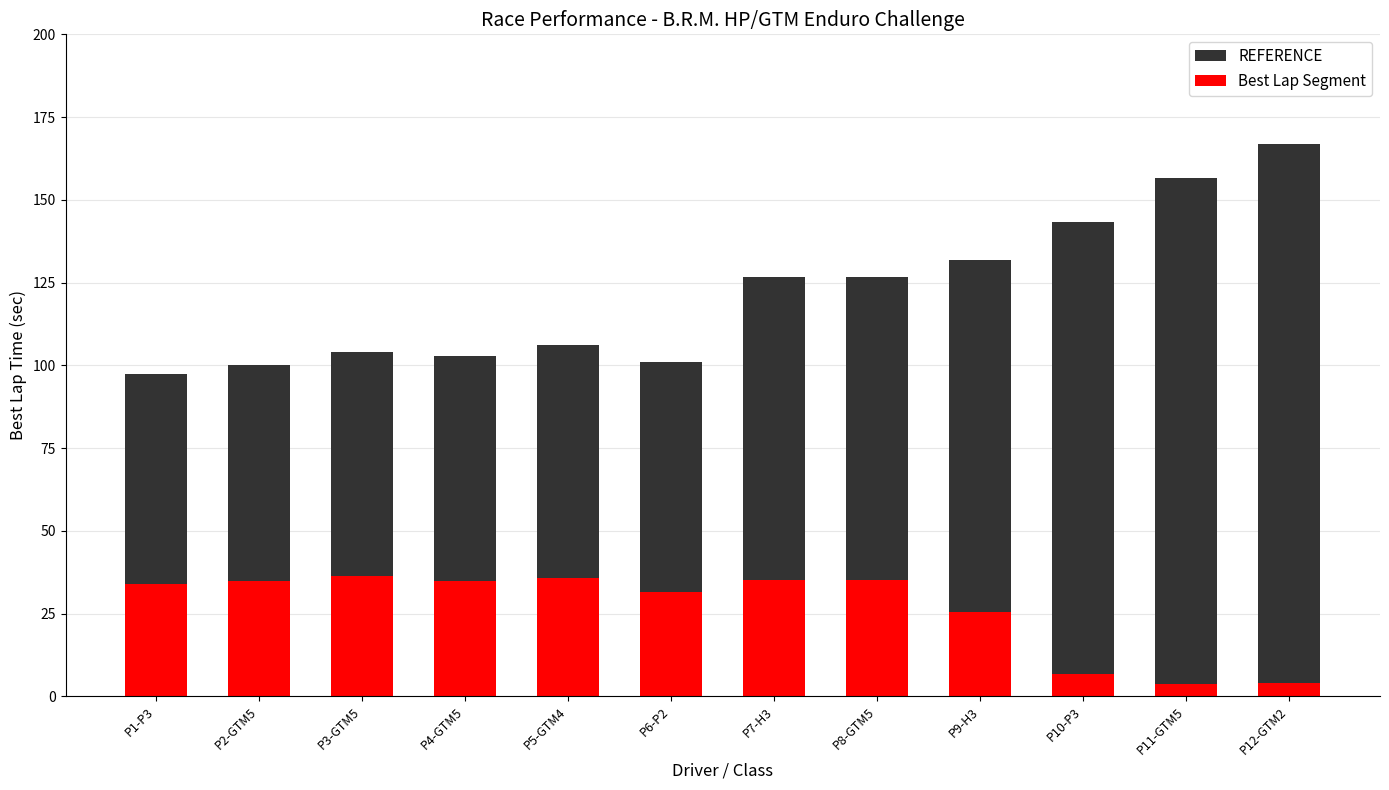

At how many categories does at least one series exceed 52?

12